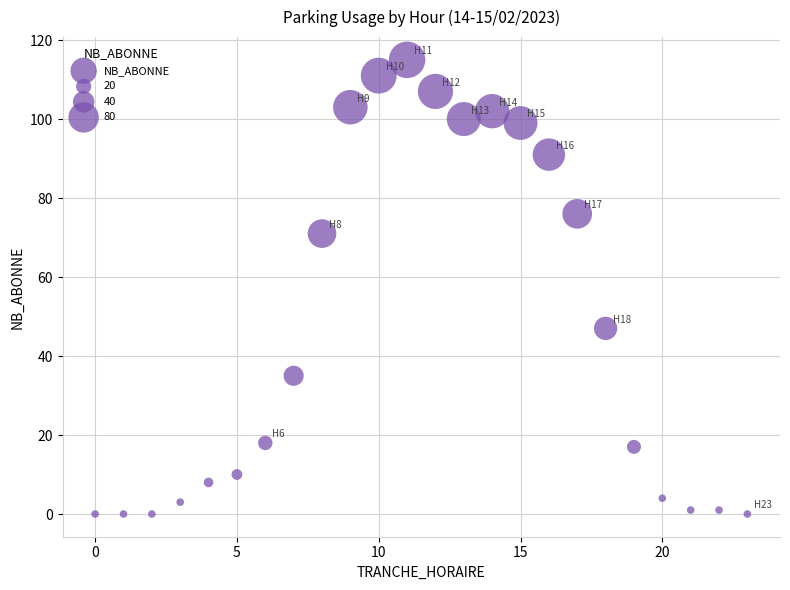

What Y value in the scatter plot is closest to 57?

47